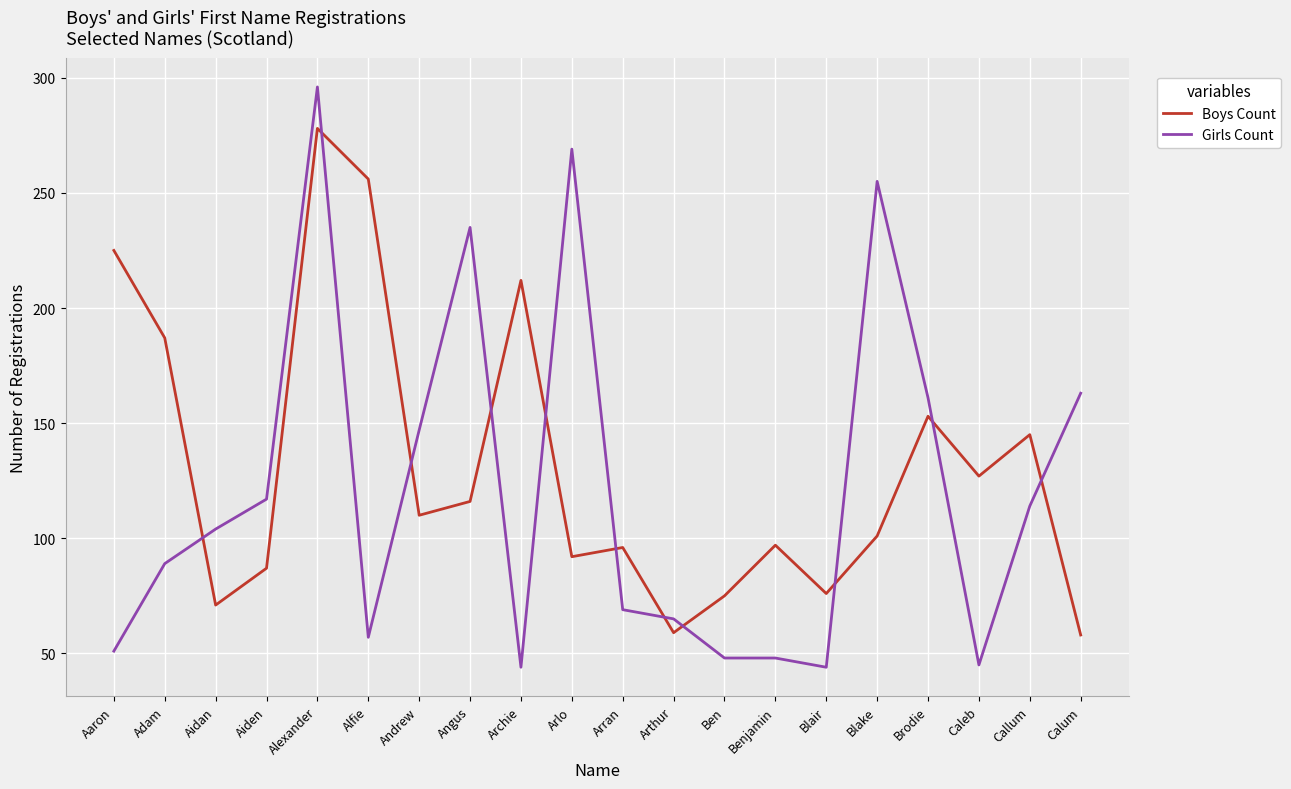

Rank the series at Blake from lowest to highest value.

Boys Count, Girls Count